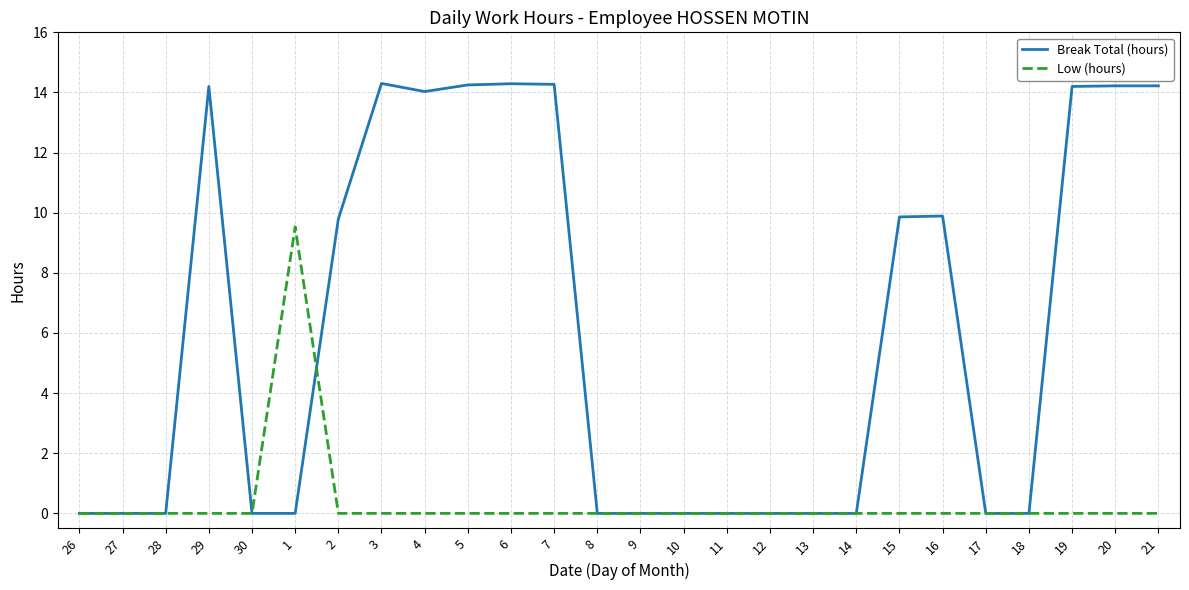

Which series changed the most between 28 and 3?

Break Total (hours)